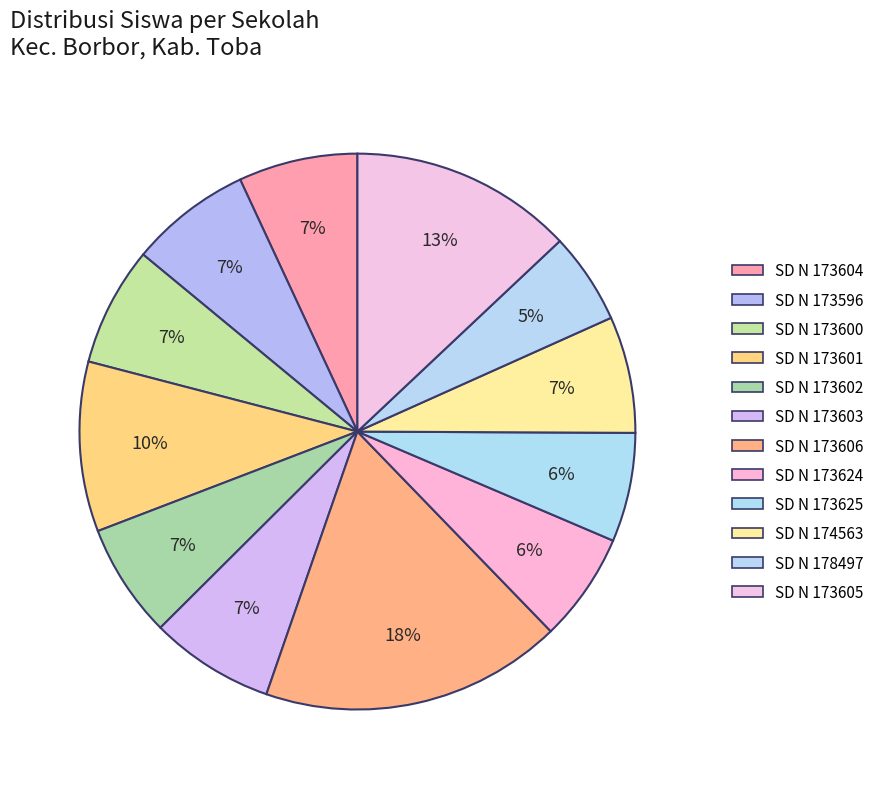

Count the number of slices in the pie.

12